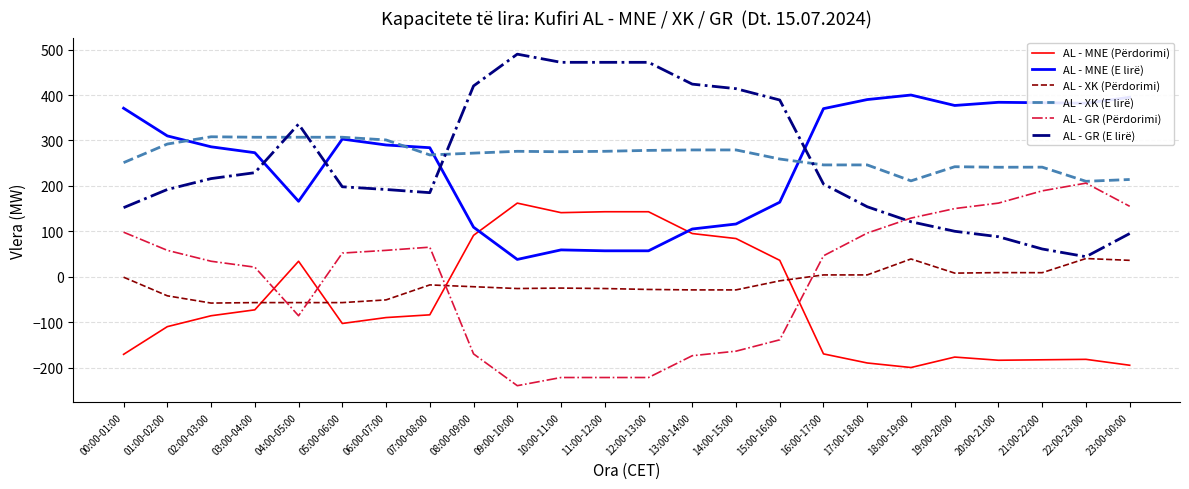

What is the difference between the AL - MNE (E lirë) values at 02:00-03:00 and 05:00-06:00?

17.0